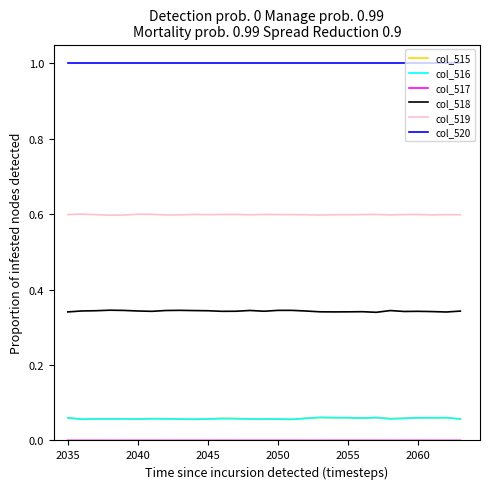

What is the maximum value shown in the chart?

1.0